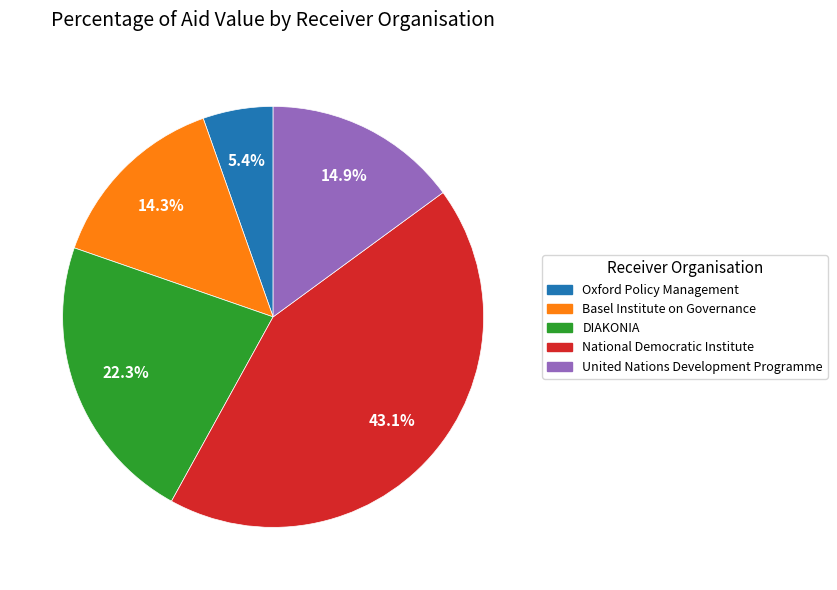

To the nearest percent, what is the average slice percentage?

20%